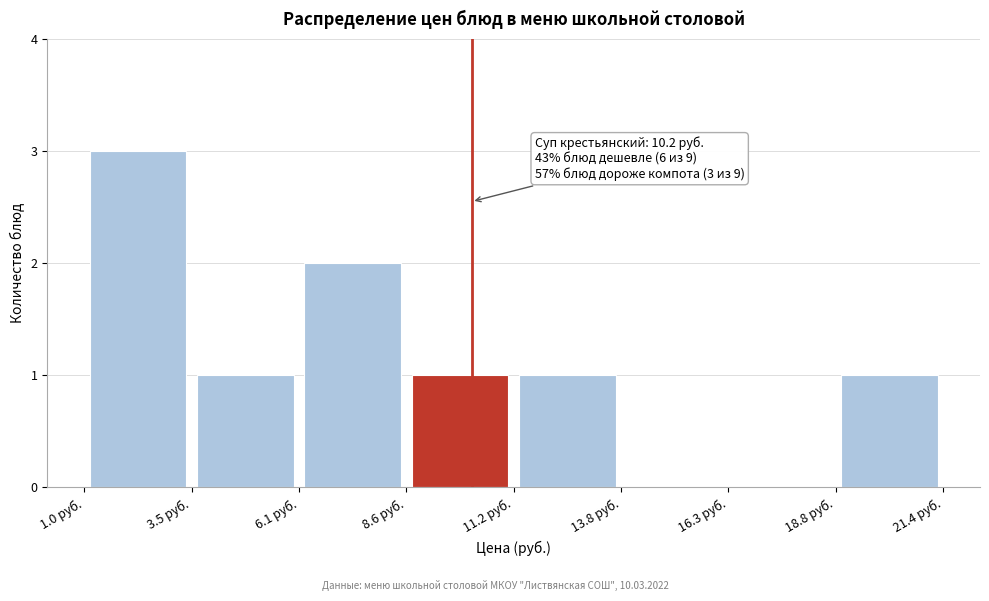

Which range on the x-axis has the tallest bar?

1.00 to 3.55